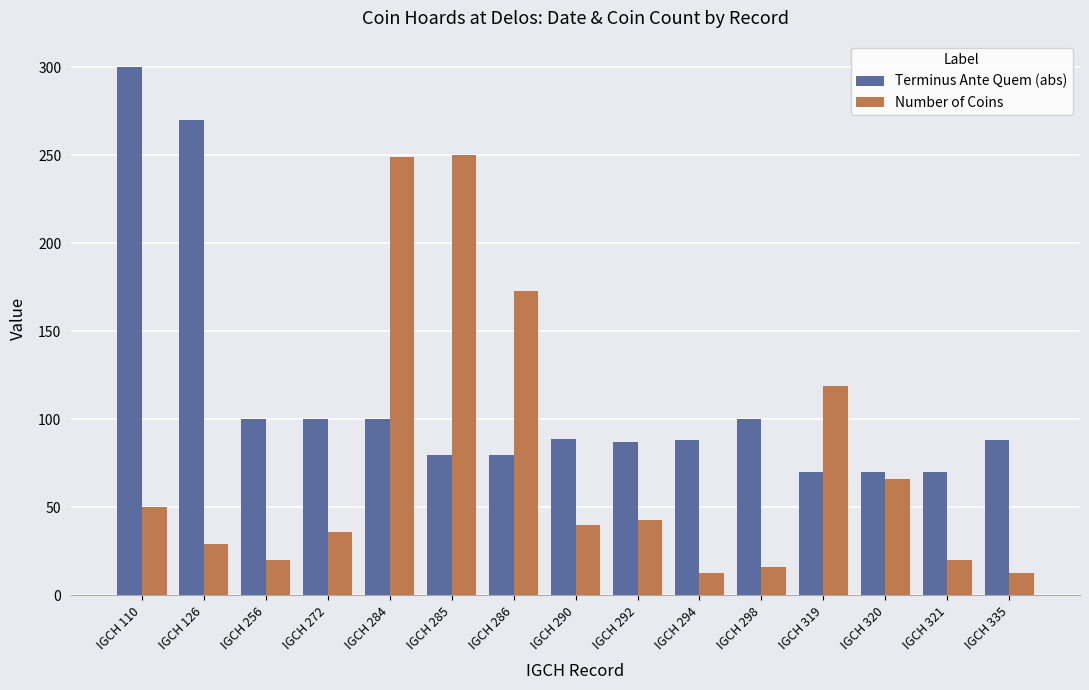

What is the average value of the Terminus Ante Quem (abs) series?

113